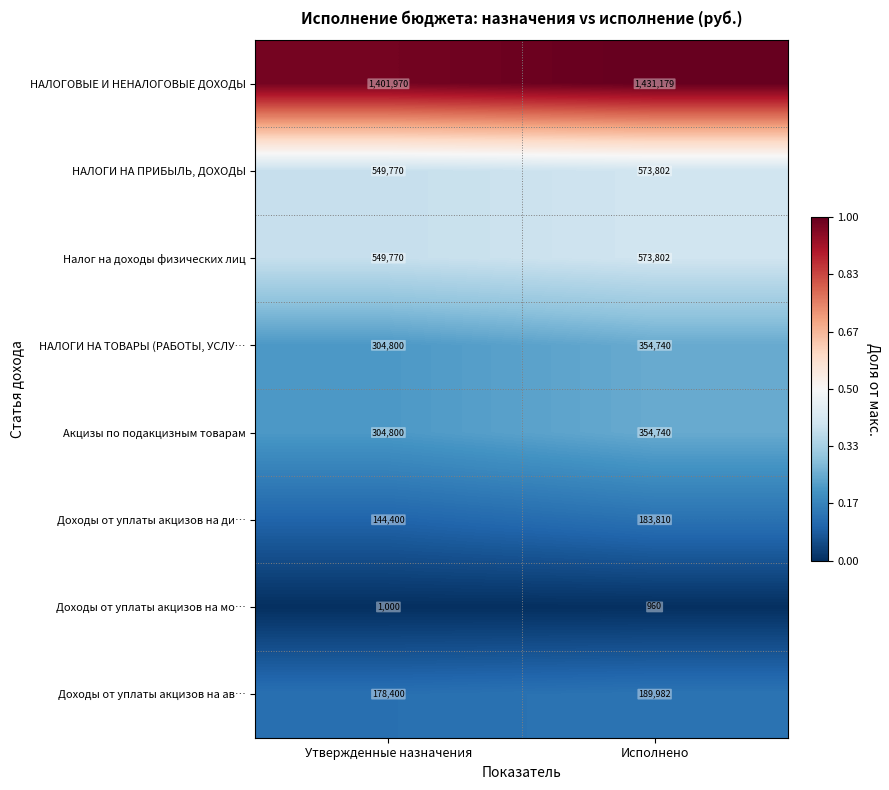

The value of Доходы от уплаты акцизов на мо… at Исполнено is 960. True or false?

True